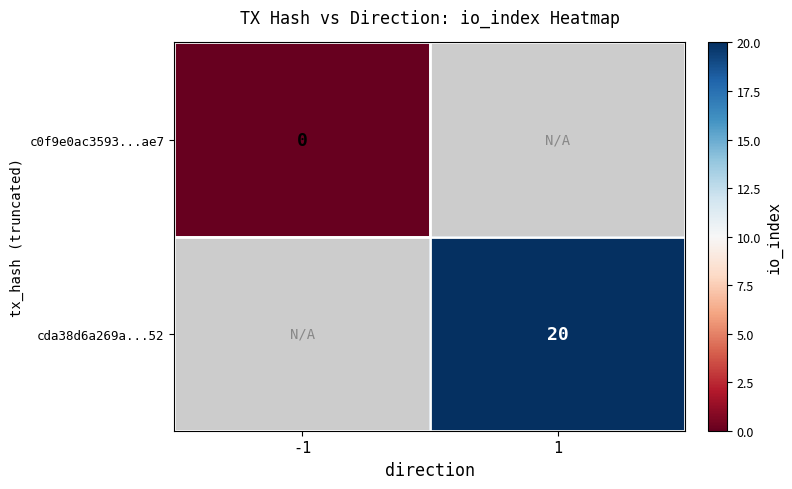

Is it true that cda38d6a269a...52 equals 20 at 1?

True